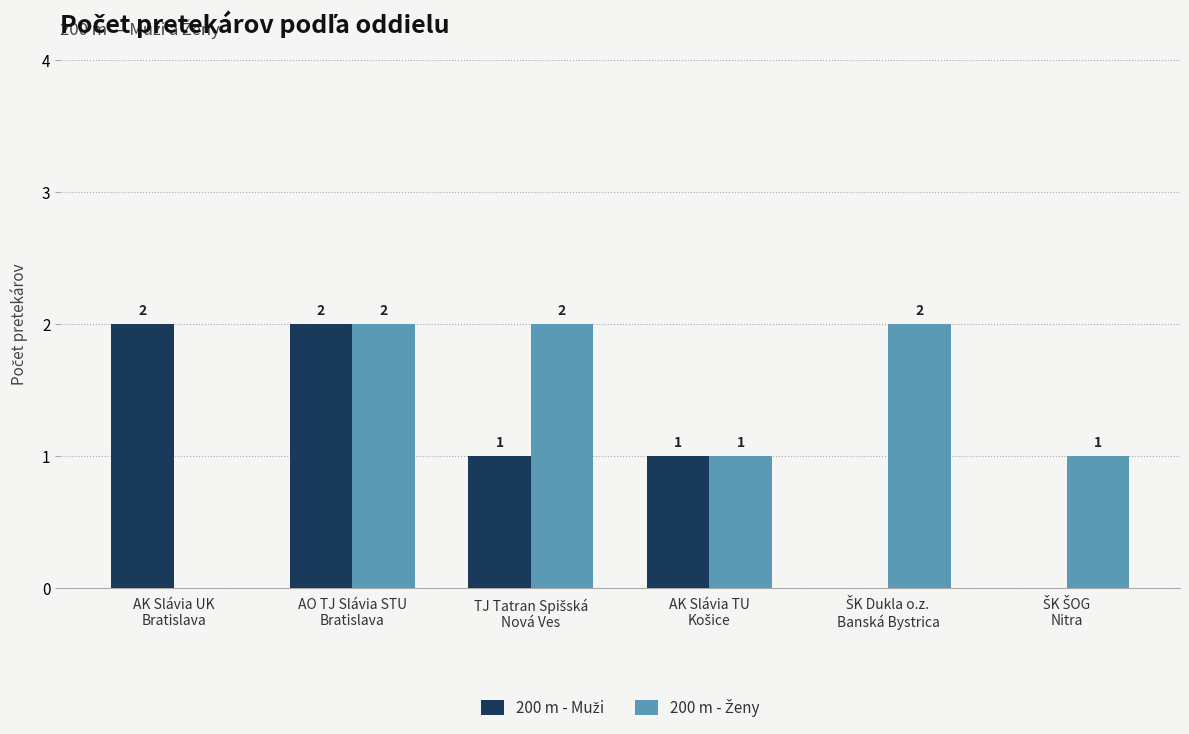

Reading right to left, extract all data points from this chart.

200 m - Muži: 0	0	1	1	2	2
200 m - Ženy: 1	2	1	2	2	0